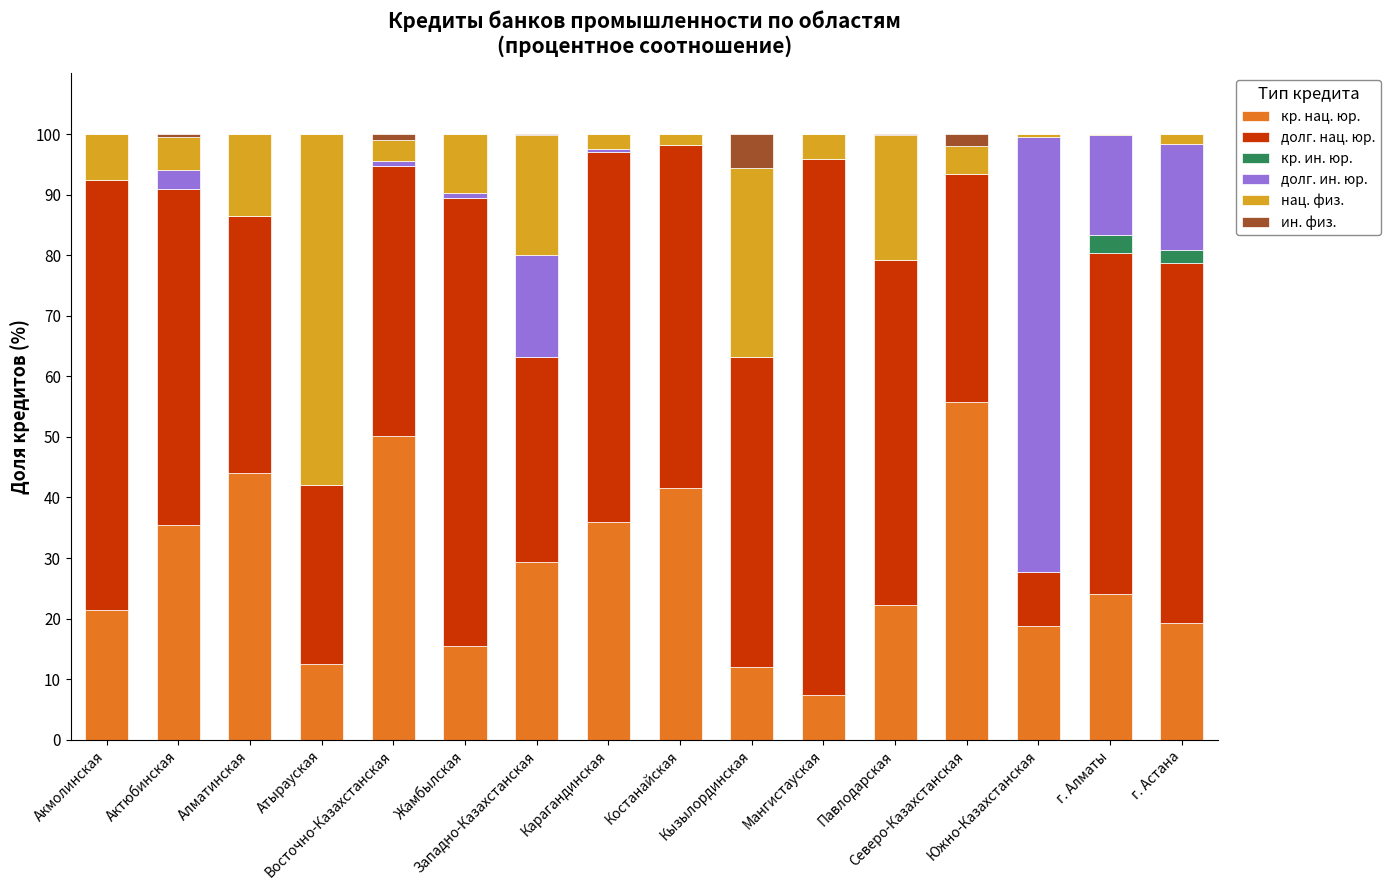

What is the sum of all кр. нац. юр. values?

445.4